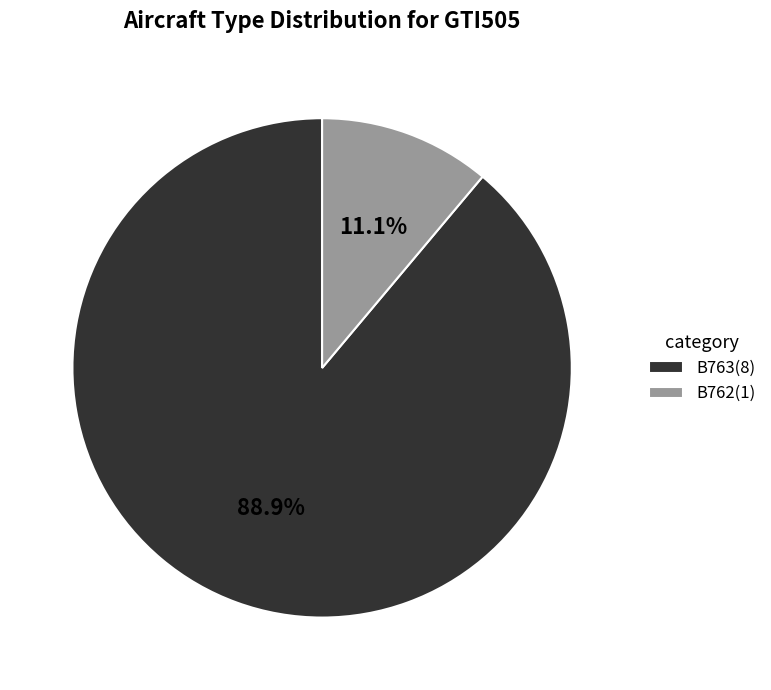

Approximately how many times larger is the value at B762 compared to B763?

0.1